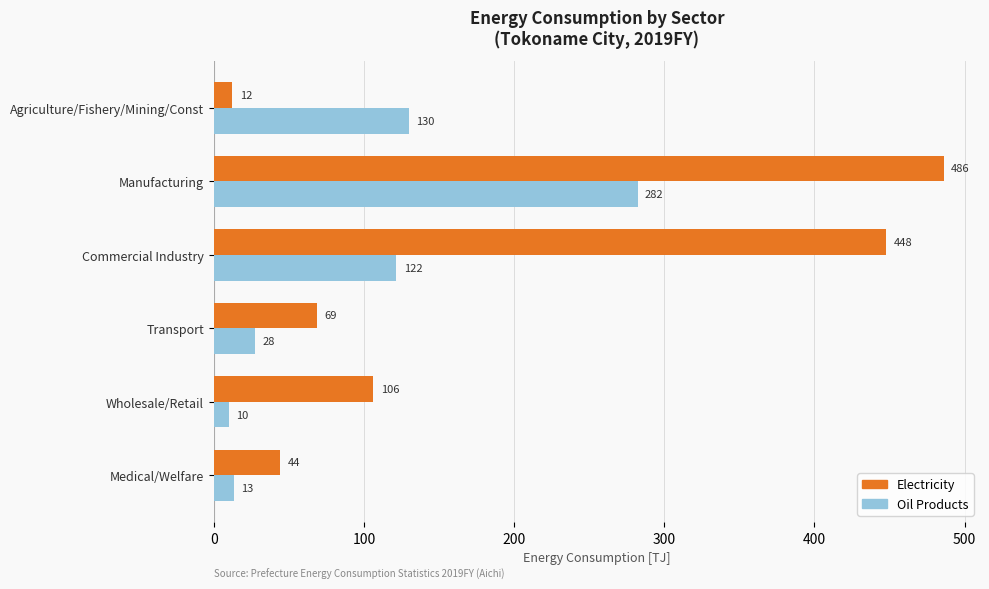

What is the difference between the maximum and minimum values in the Oil Products series?

272.2